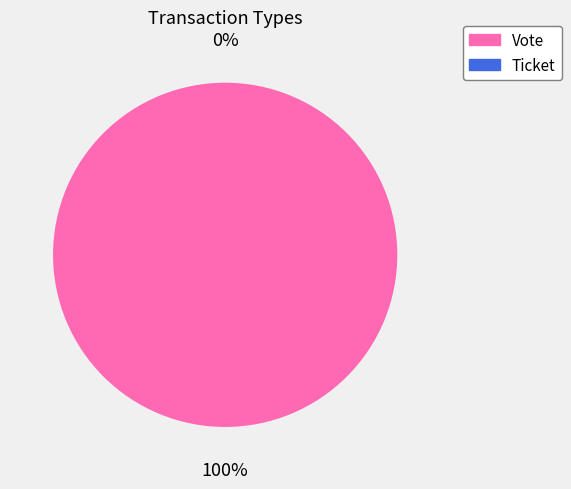

To the nearest percent, what is the average slice percentage?

50%